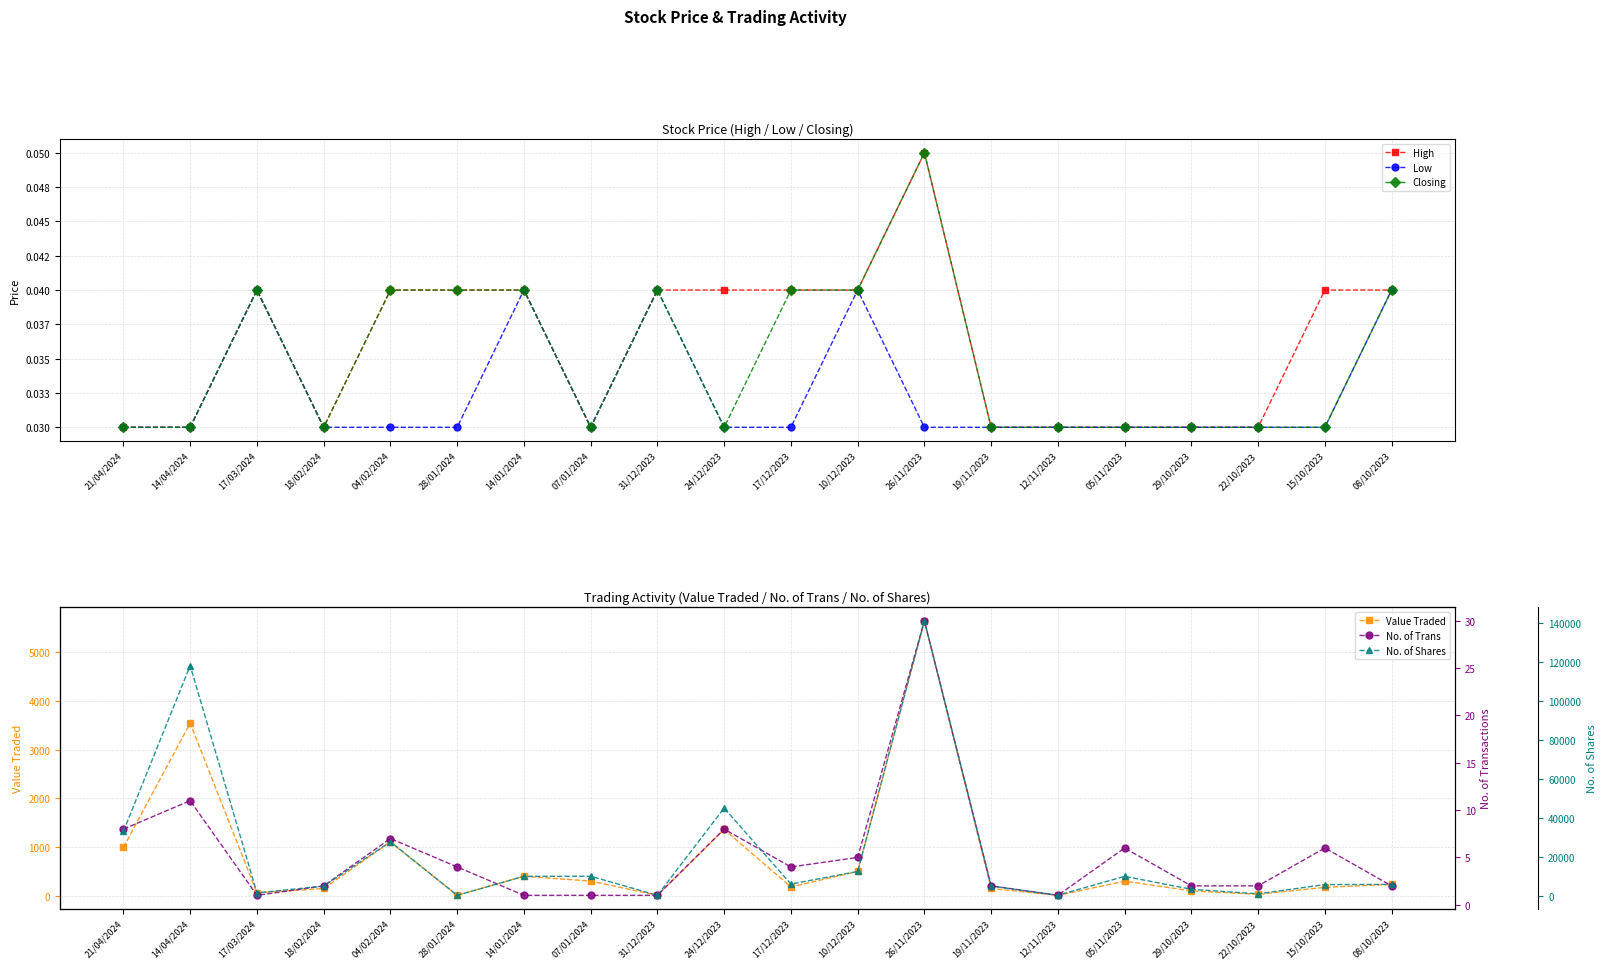

Rank the categories by Value Traded value from lowest to highest.

12/11/2023, 28/01/2024, 31/12/2023, 22/10/2023, 17/03/2024, 29/10/2023, 18/02/2024, 19/11/2023, 15/10/2023, 17/12/2023, 08/10/2023, 05/11/2023, 07/01/2024, 14/01/2024, 10/12/2023, 21/04/2024, 04/02/2024, 24/12/2023, 14/04/2024, 26/11/2023